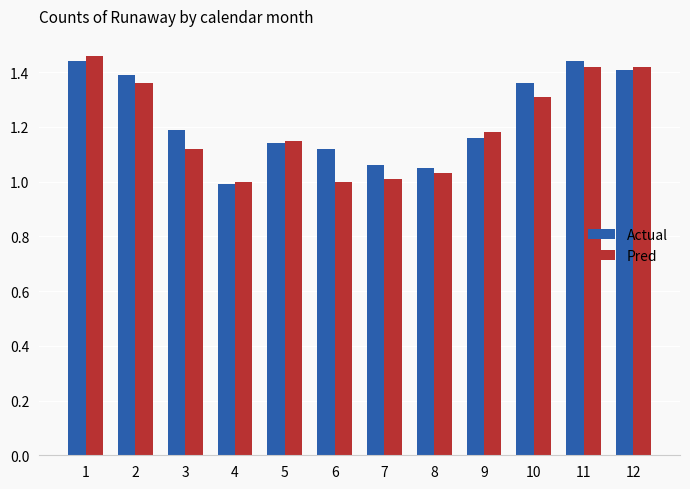

The value of Actual at 4 is 1.0. True or false?

True